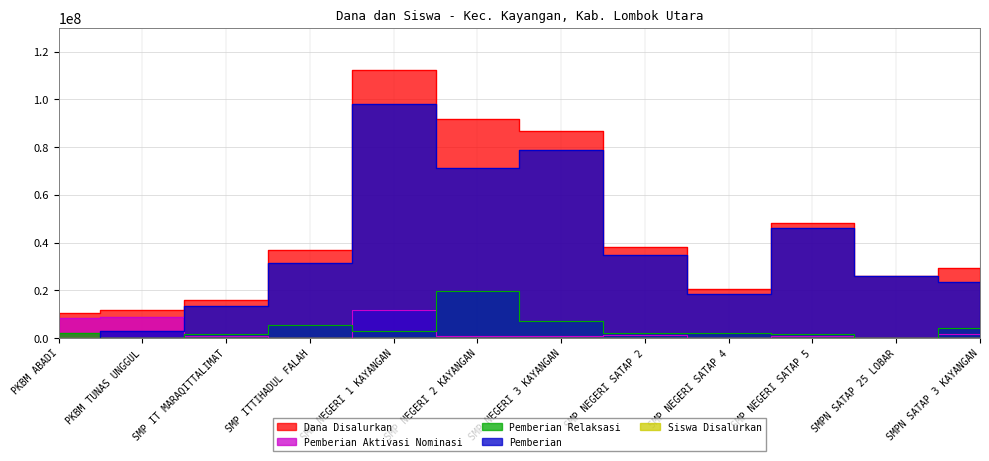

Where is the first local minimum for Dana Disalurkan?

SMP NEGERI SATAP 4